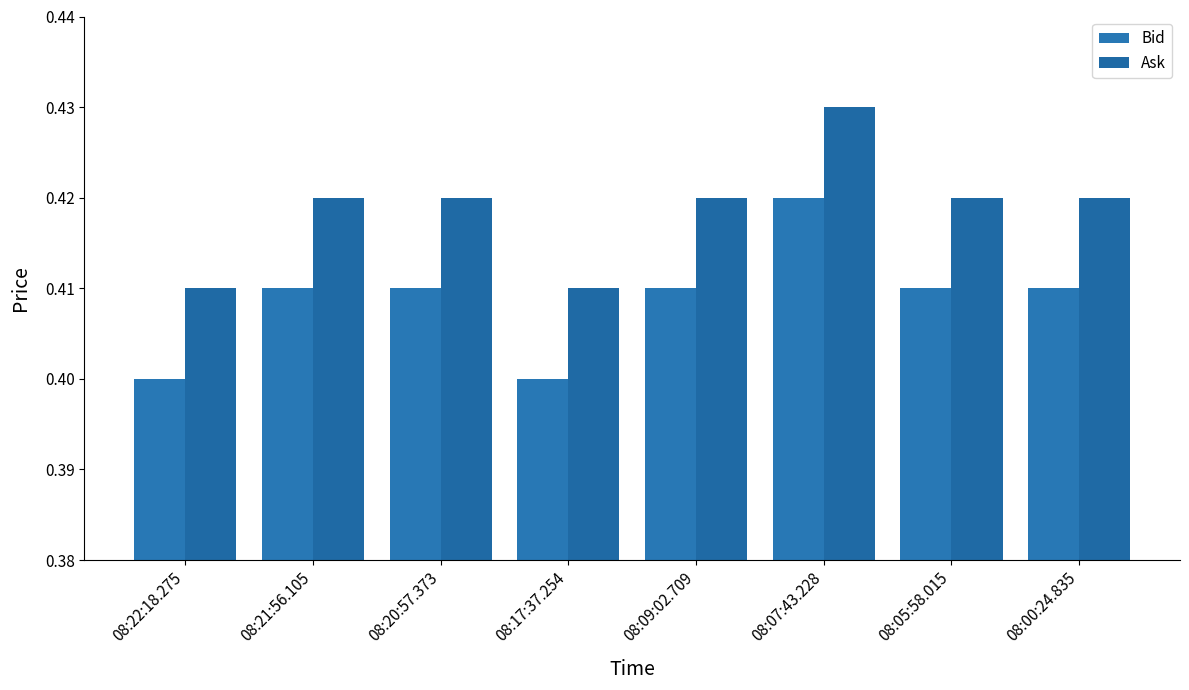

Which category has the highest value in the Ask series?

08:07:43.228